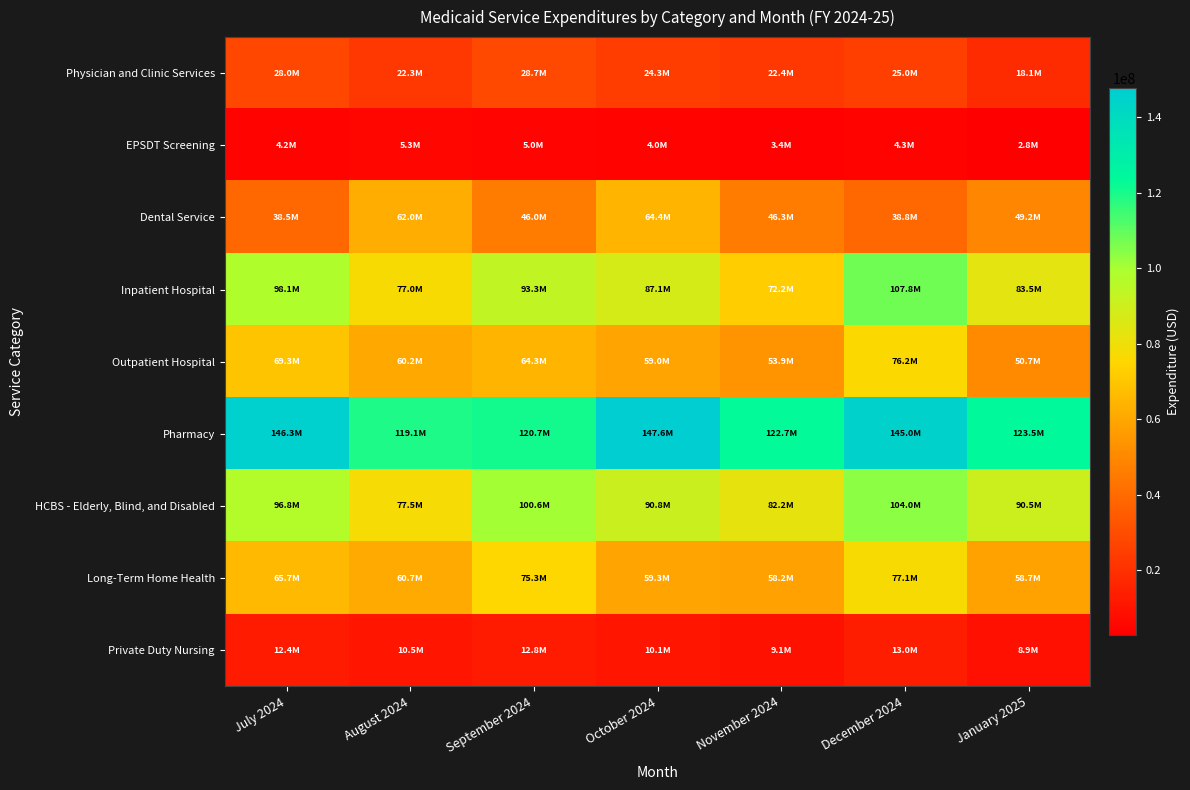

Reading left to right, what are all the values shown in this chart?

Physician and Clinic Services: July 2024=28031493	August 2024=22301921	September 2024=28721521	October 2024=24297340	November 2024=22408289	December 2024=24964065	January 2025=18149151
EPSDT Screening: July 2024=4227423	August 2024=5322939	September 2024=5012114	October 2024=3950107	November 2024=3429132	December 2024=4335850	January 2025=2766265
Dental Service: July 2024=38524208	August 2024=61974734	September 2024=46016683	October 2024=64360850	November 2024=46296644	December 2024=38787388	January 2025=49184709
Inpatient Hospital: July 2024=98060254	August 2024=76990892	September 2024=93317375	October 2024=87136384	November 2024=72243239	December 2024=107816138	January 2025=83462927
Outpatient Hospital: July 2024=69256723	August 2024=60224815	September 2024=64300087	October 2024=58985468	November 2024=53929309	December 2024=76155811	January 2025=50707066
Pharmacy: July 2024=146266450	August 2024=119061410	September 2024=120694198	October 2024=147614354	November 2024=122739708	December 2024=144986084	January 2025=123482626
HCBS - Elderly, Blind, and Disabled: July 2024=96764620	August 2024=77491437	September 2024=100563920	October 2024=90849570	November 2024=82209910	December 2024=104002710	January 2025=90454207
Long-Term Home Health: July 2024=65704822	August 2024=60712330	September 2024=75276883	October 2024=59294739	November 2024=58207638	December 2024=77081861	January 2025=58717085
Private Duty Nursing: July 2024=12410275	August 2024=10450423	September 2024=12751397	October 2024=10149796	November 2024=9136725	December 2024=13012790	January 2025=8863441